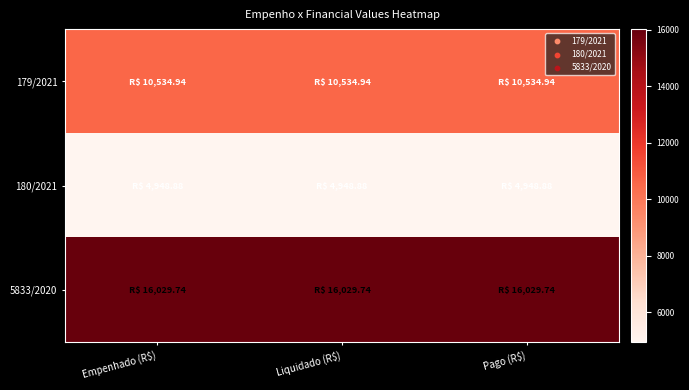

Which series has the largest total across all categories?

5833/2020